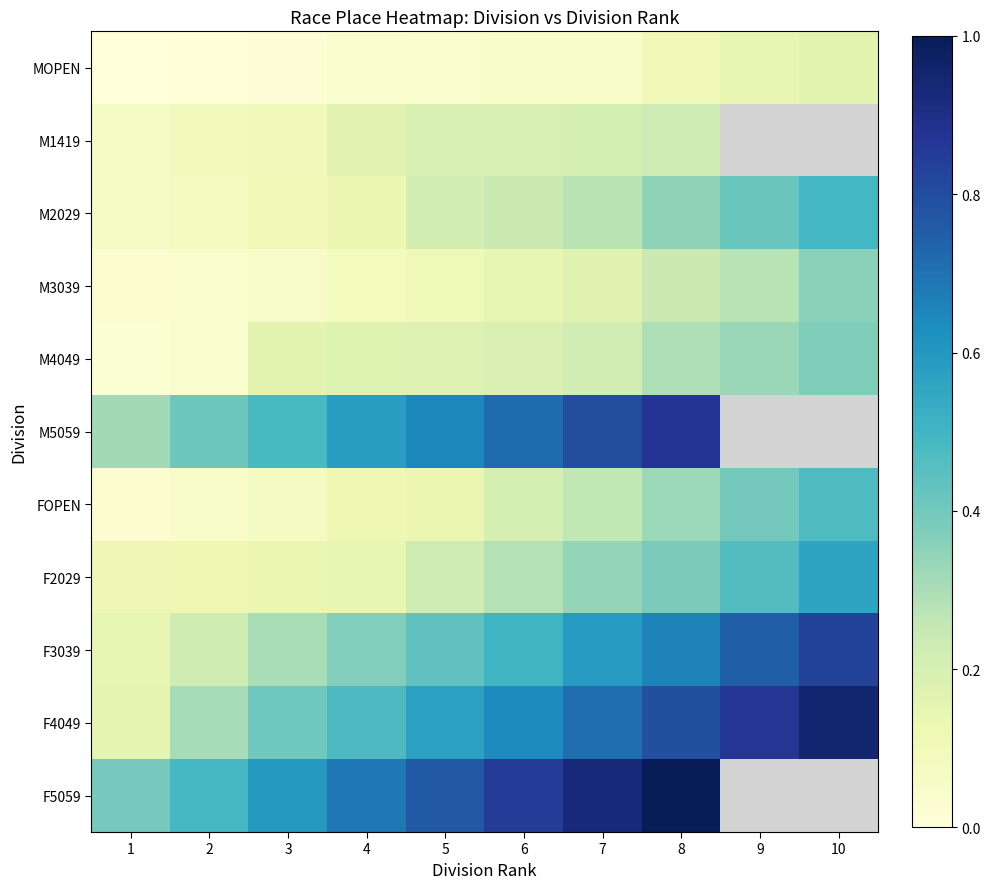

At how many categories does at least one series exceed 0?

10